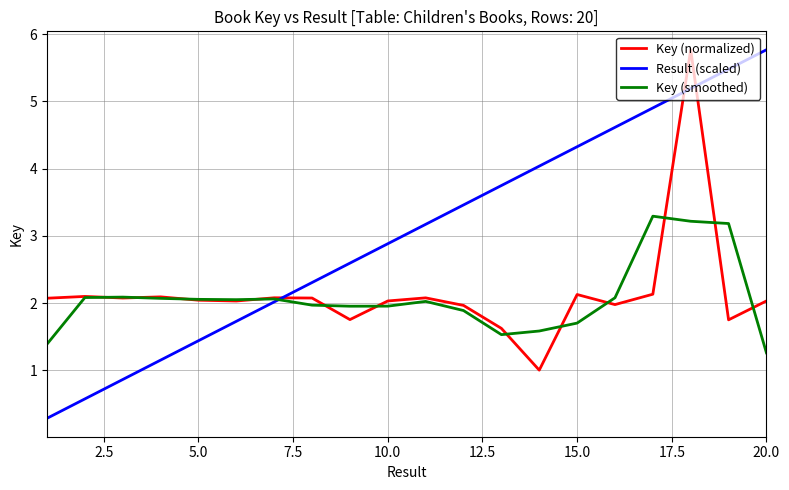

Which series ends up on top after the final intersection of Result (scaled) and Key (normalized)?

Result (scaled)